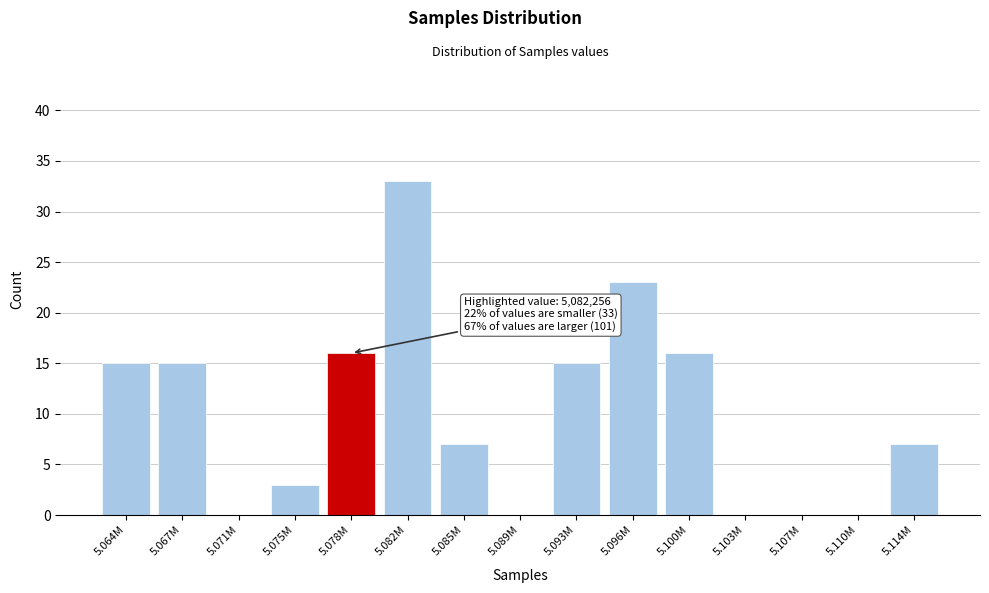

Reading left to right, extract all data points from this chart.

5.064M=15	5.067M=15	5.071M=0	5.075M=3	5.078M=16	5.082M=33	5.085M=7	5.089M=0	5.093M=15	5.096M=23	5.100M=16	5.103M=0	5.107M=0	5.110M=0	5.114M=7